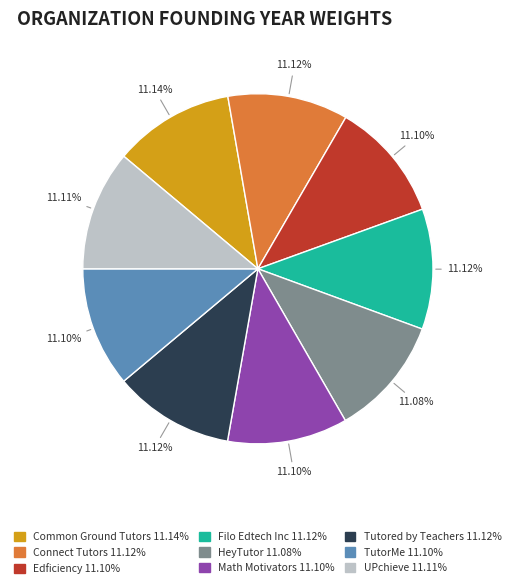

Does Connect Tutors account for over 50% of the chart?

No